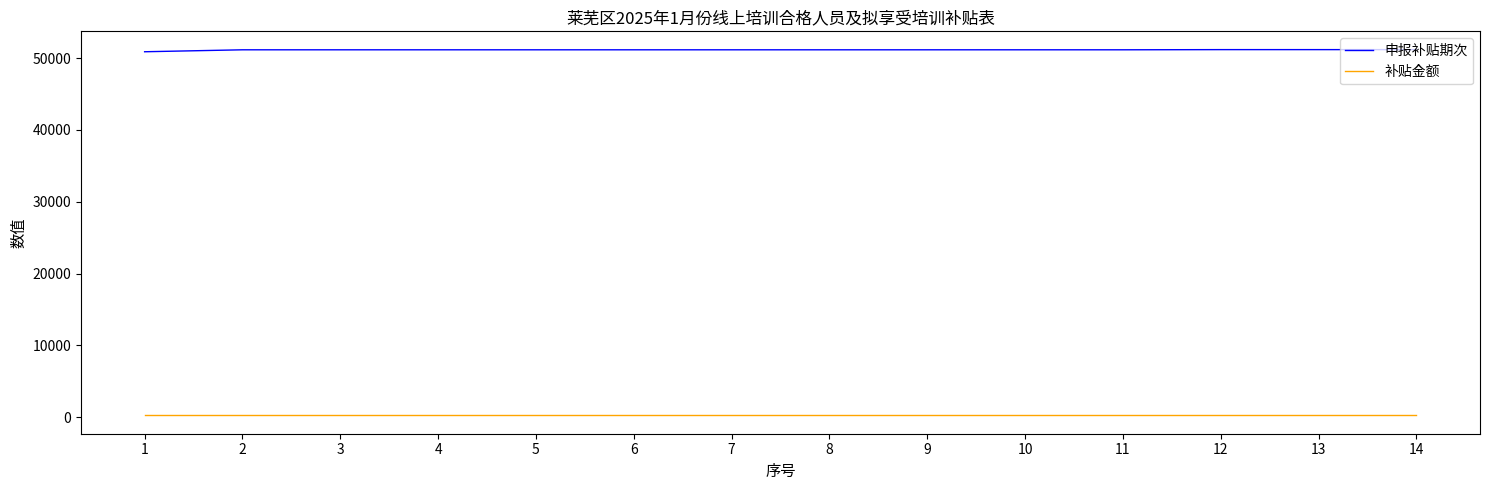

What is the minimum value for 申报补贴期次?

50874